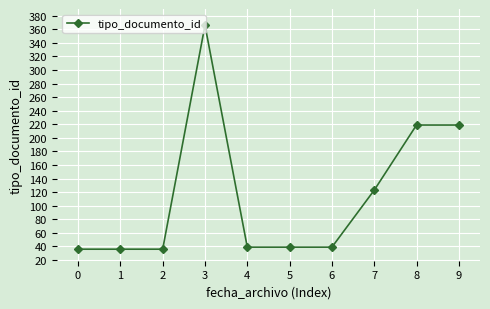

What is the difference between the second highest and second lowest values?

183